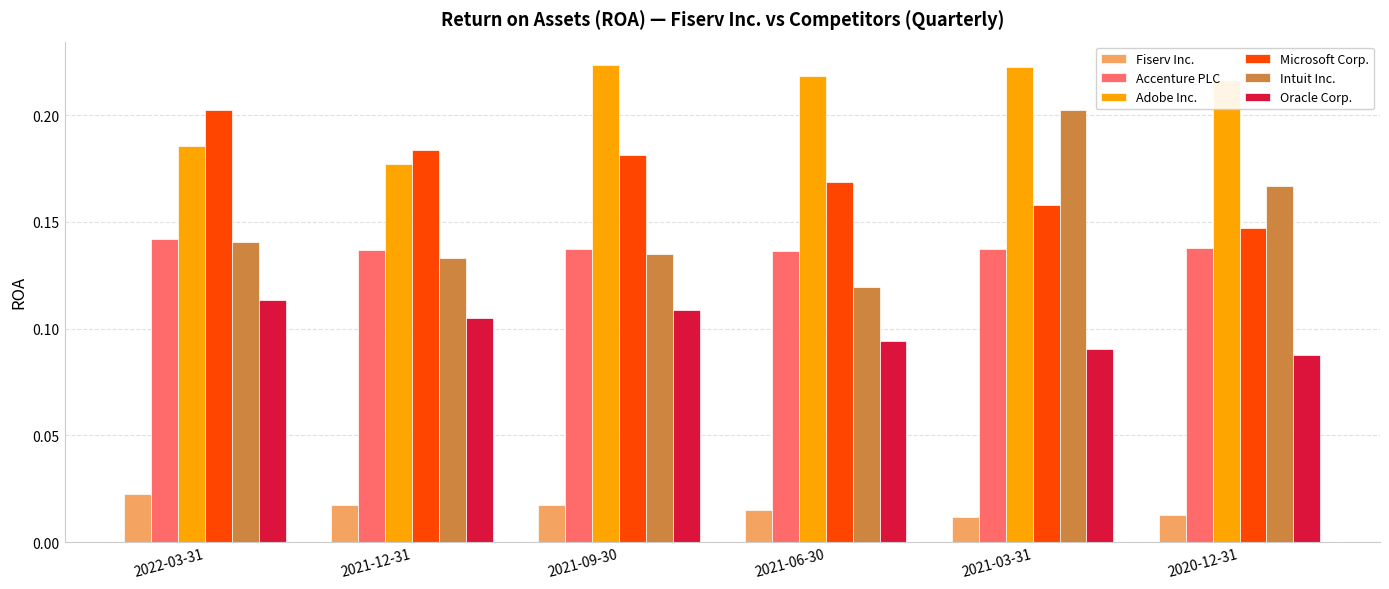

Which category has the highest value in the Oracle Corp. series?

2022-03-31